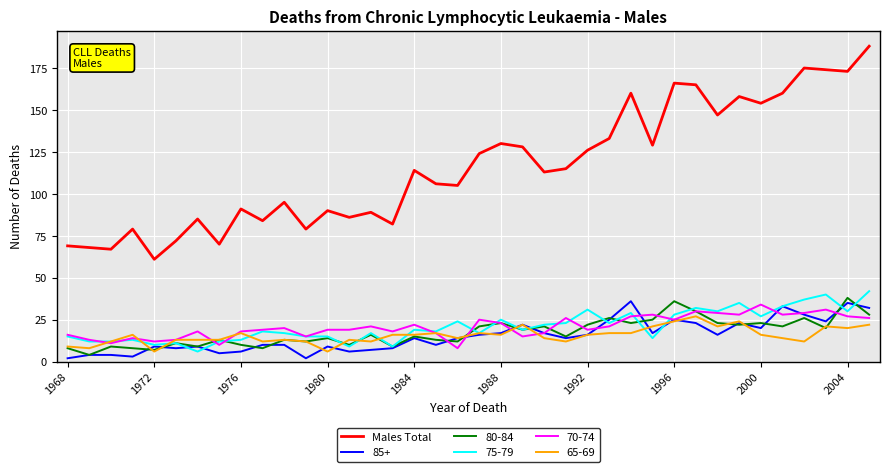

Which series has the largest total across all categories?

Males Total